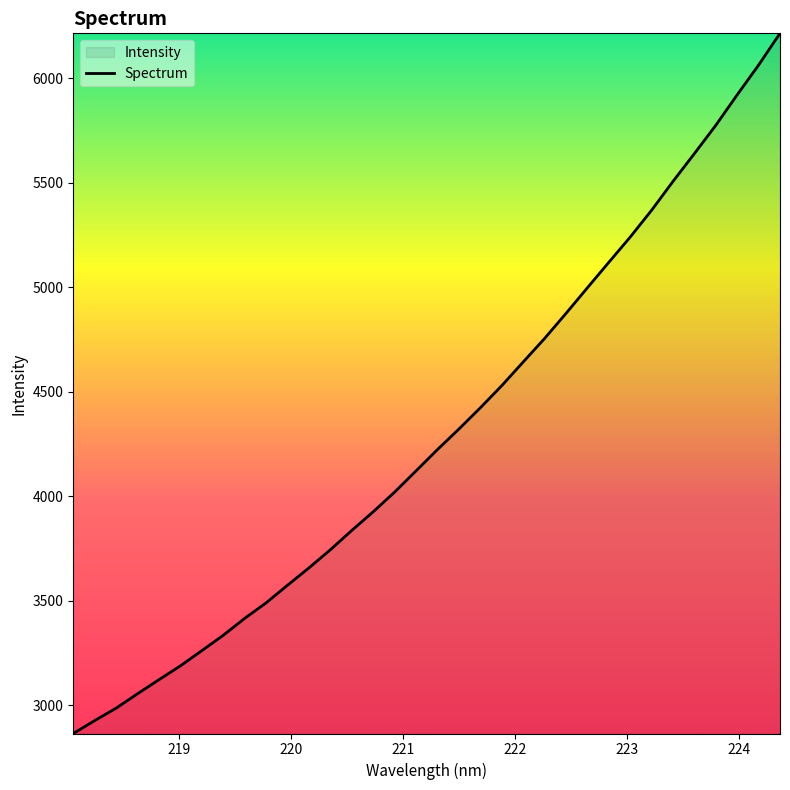

What is the greatest value displayed?

6213.9